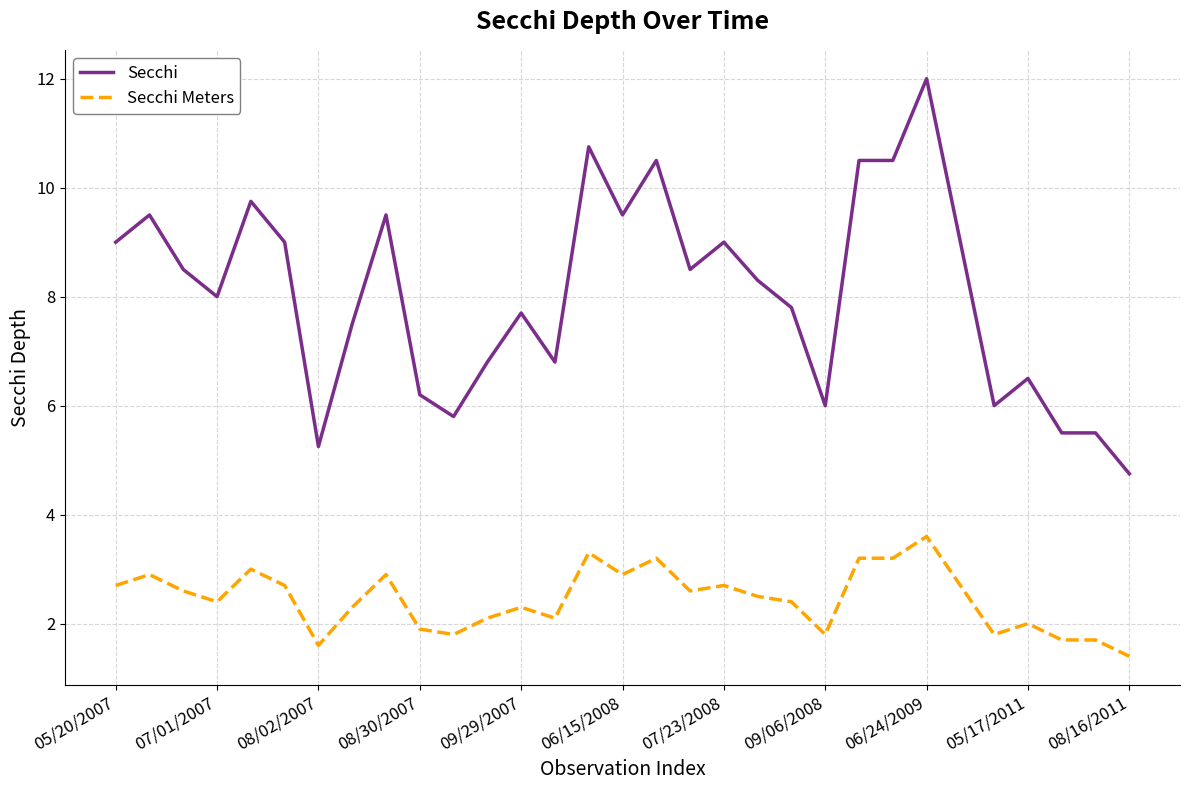

Does the chart display data point markers on the line(s)?

No